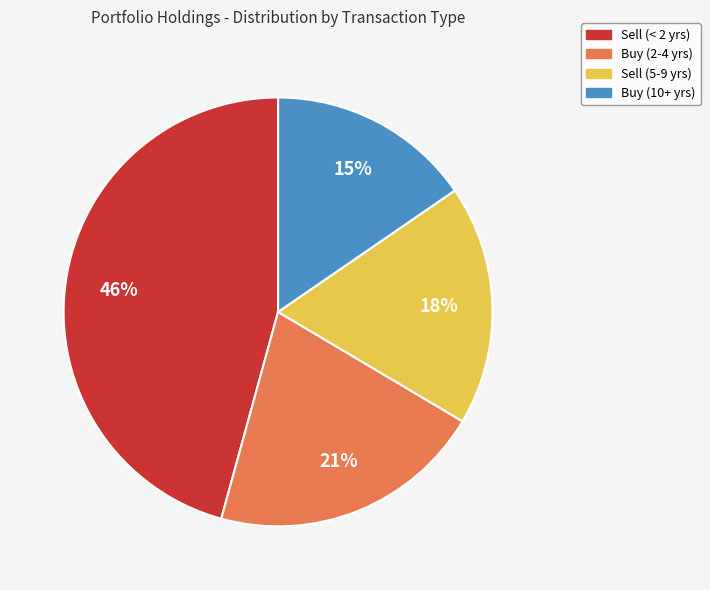

To the nearest percent, what is the average slice percentage?

25%